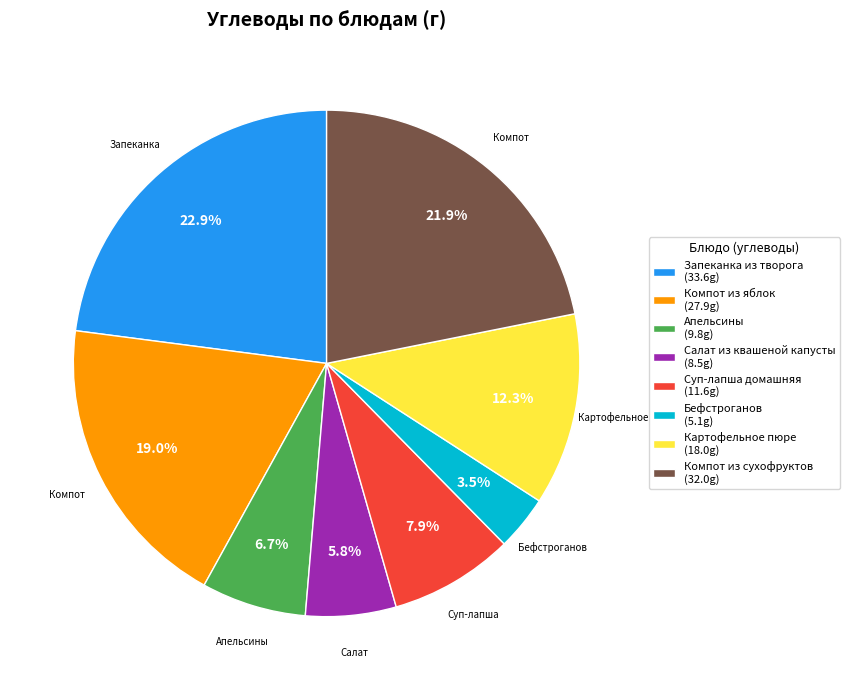

Is there any slice that represents more than half of the pie?

No